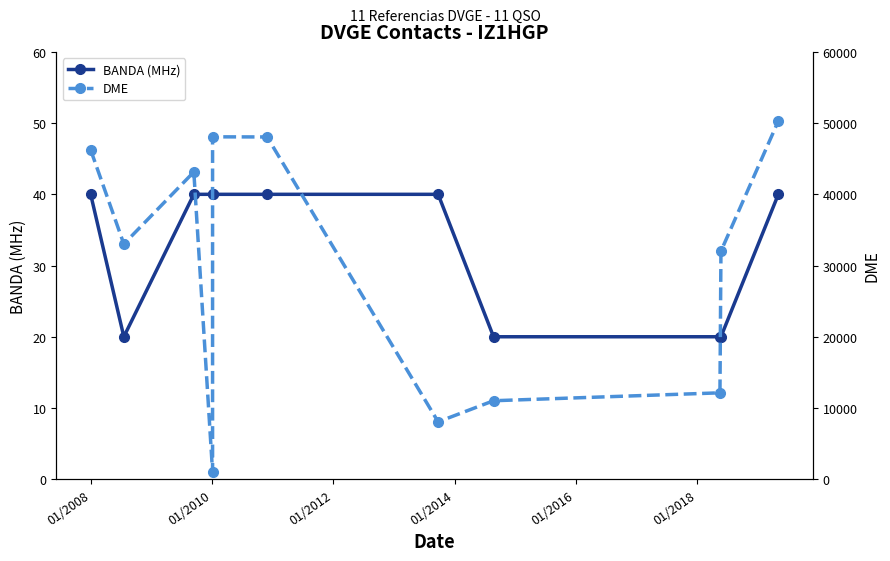

Rank the series by their average value, from highest to lowest.

DME, BANDA (MHz)